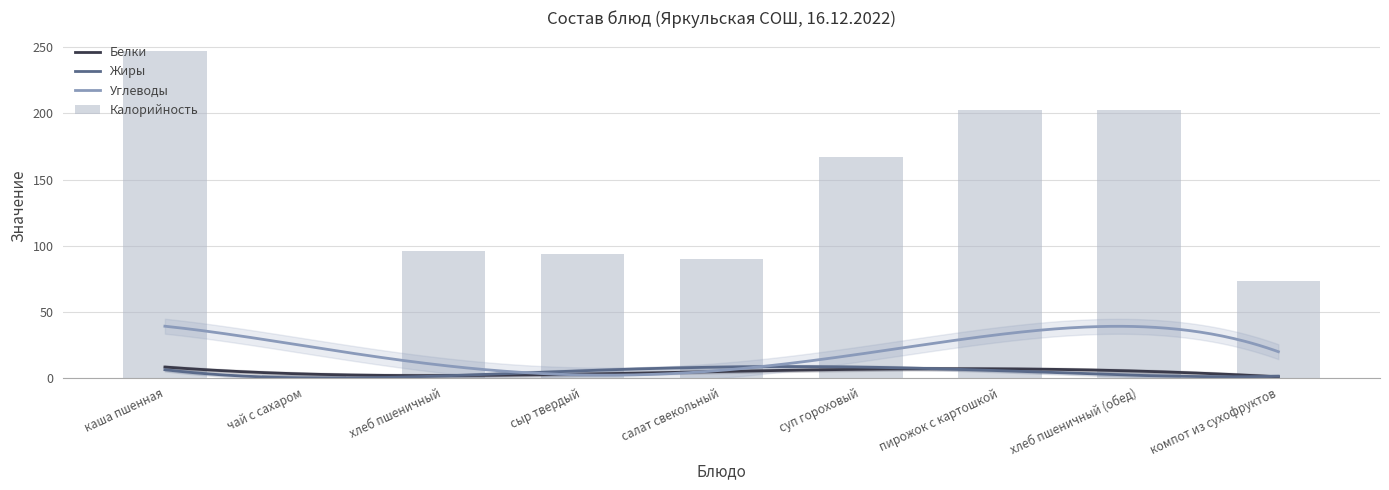

What is the sum of the Калорийность values at суп гороховый and салат свекольный?

257.2